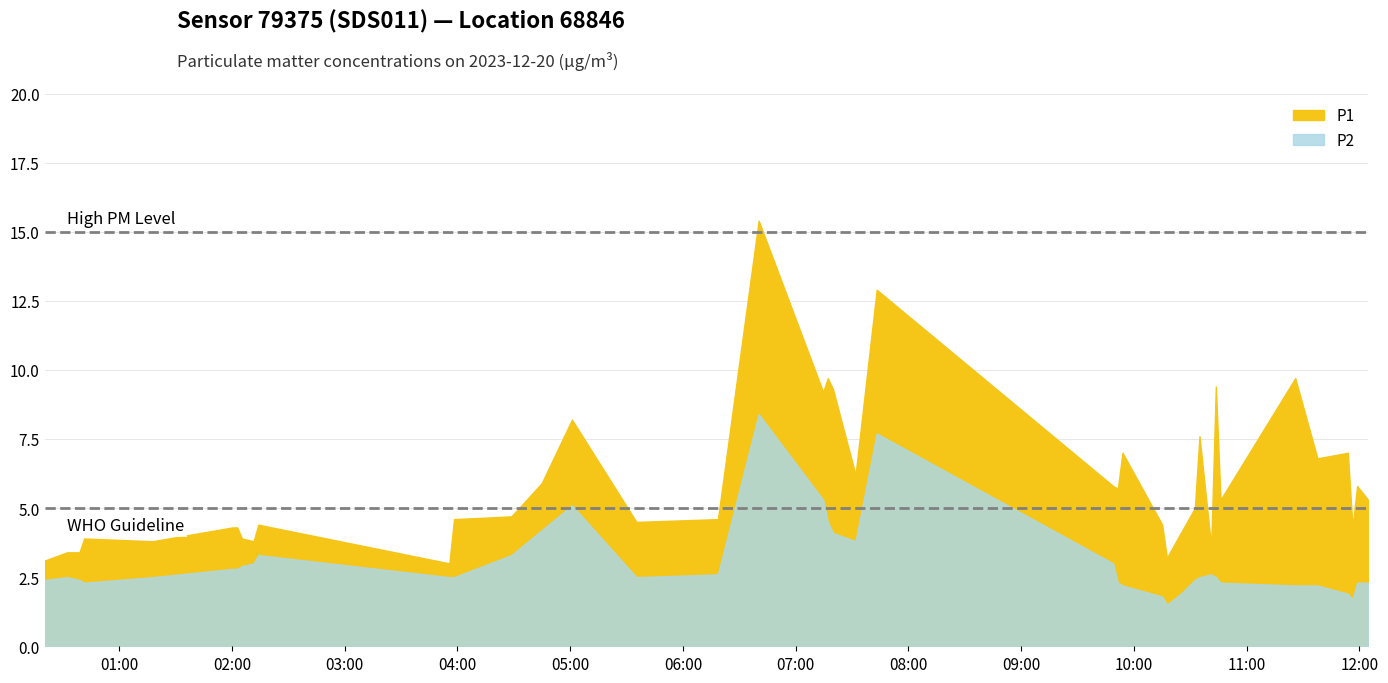

The P1 series shows 7.4 at 12. True or false?

False